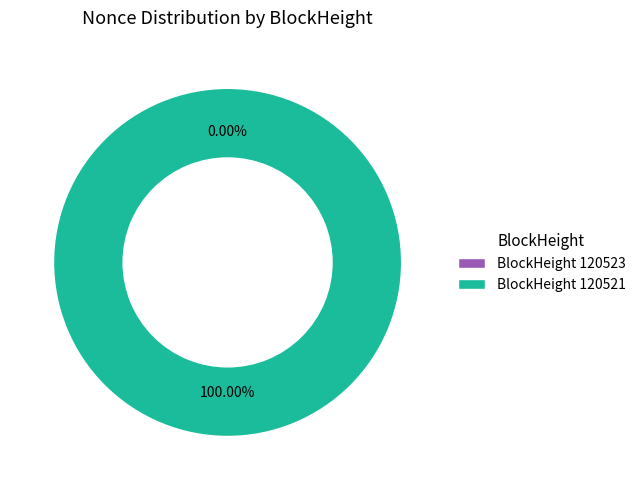

True or false: 120523 accounts for 7% of the total.

False